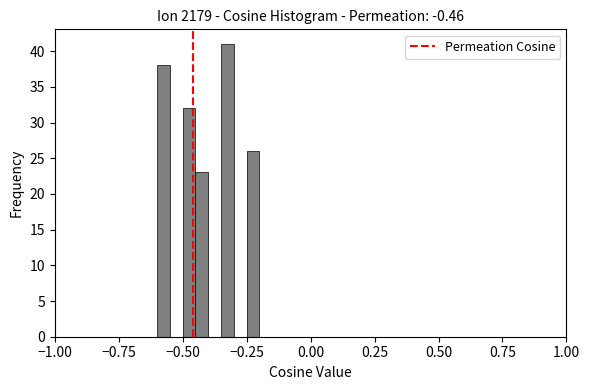

Read against the x-axis, roughly where is the centre of the tallest bar?

-0.30